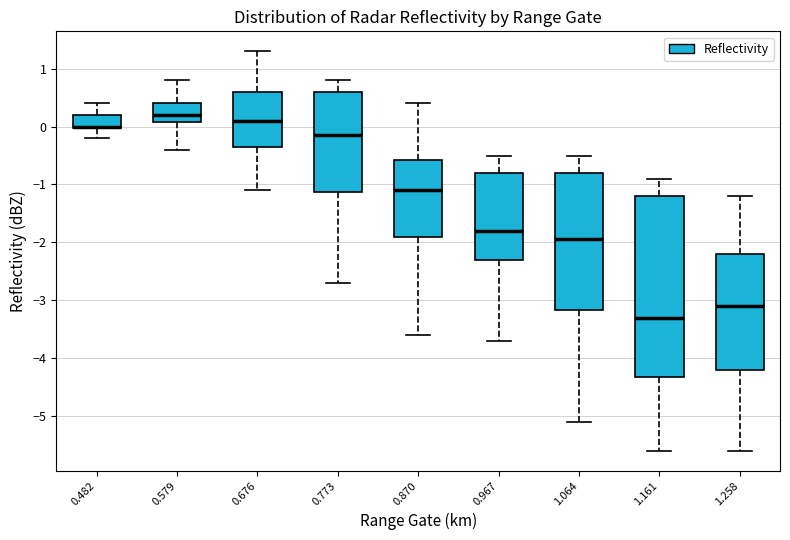

Comparing the boxes themselves (not the whiskers), which one is the tallest?

1.161